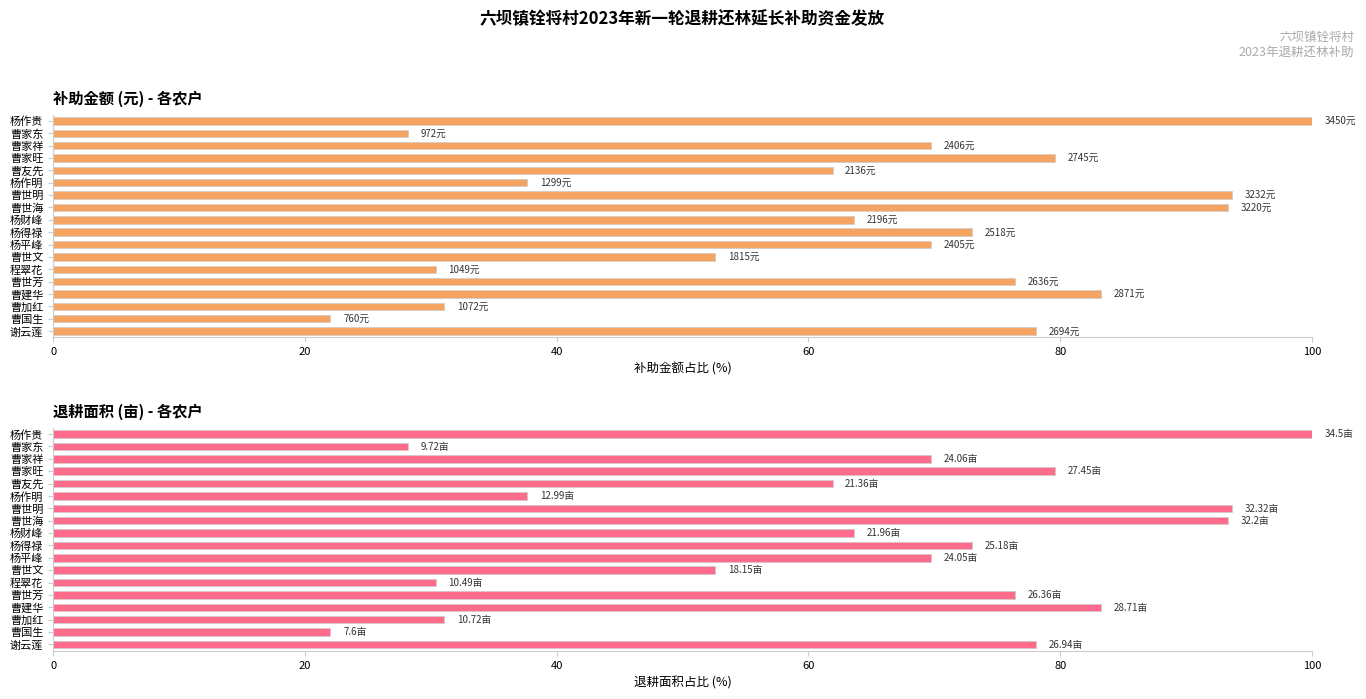

The value of 退耕面积(亩) at 曹世文 is 22.2. True or false?

False